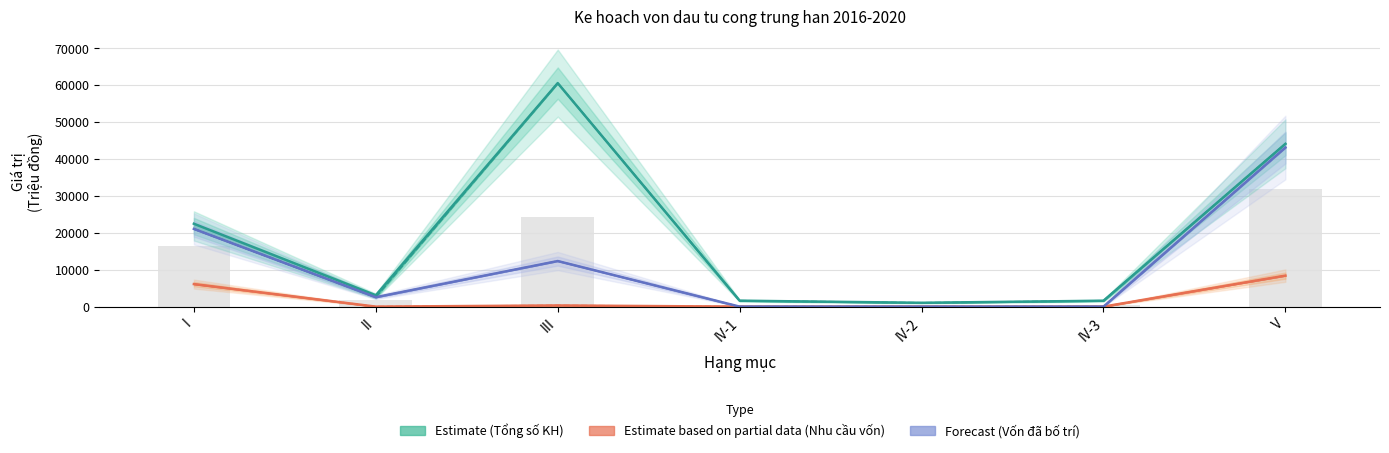

What is the label of the 7th bar from the right?

I